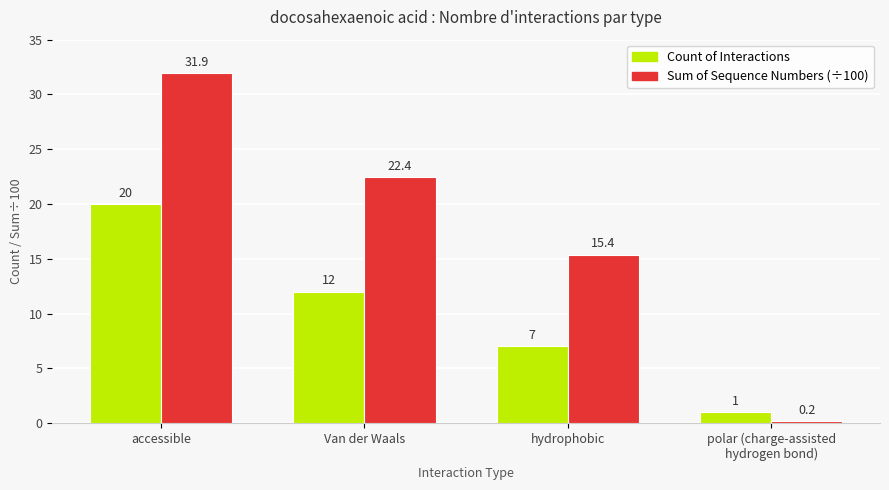

What is the label of the 4th bar from the right?

accessible